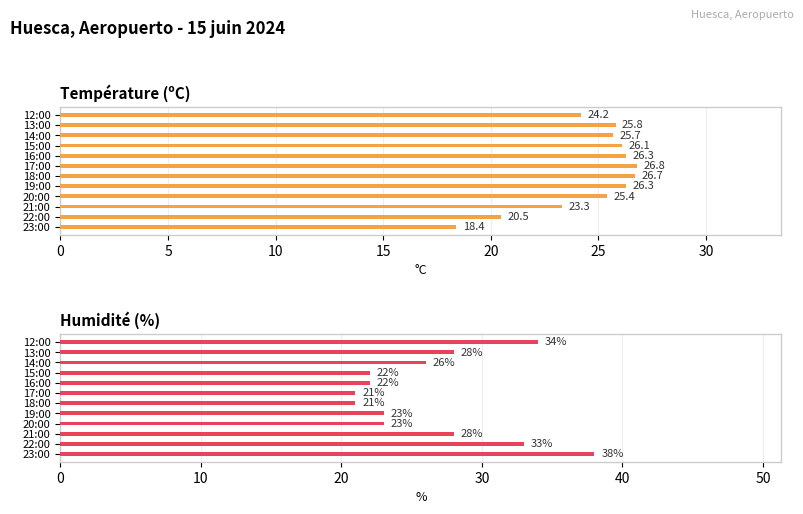

What is the average value of the Température (ºC) series?

24.6